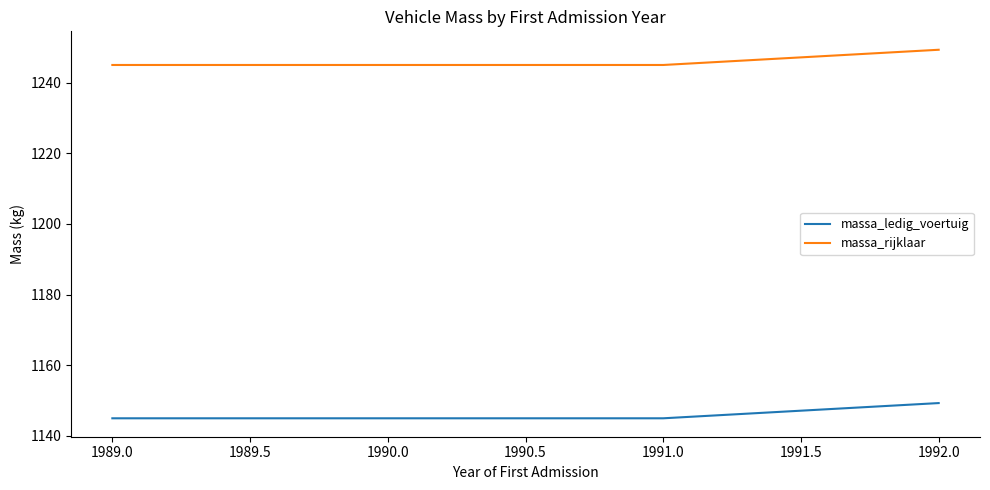

What is the sum of all massa_rijklaar values?

4984.3